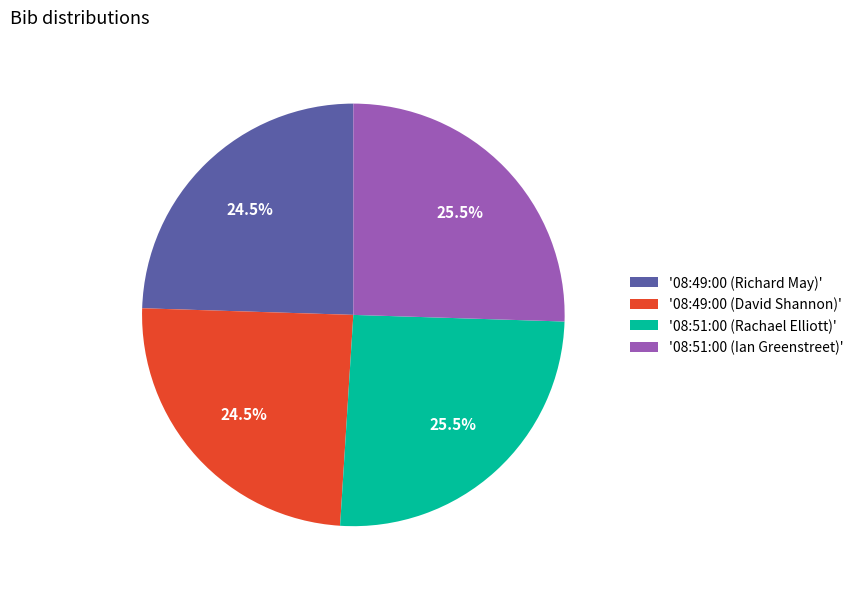

Does any single category account for the majority?

No